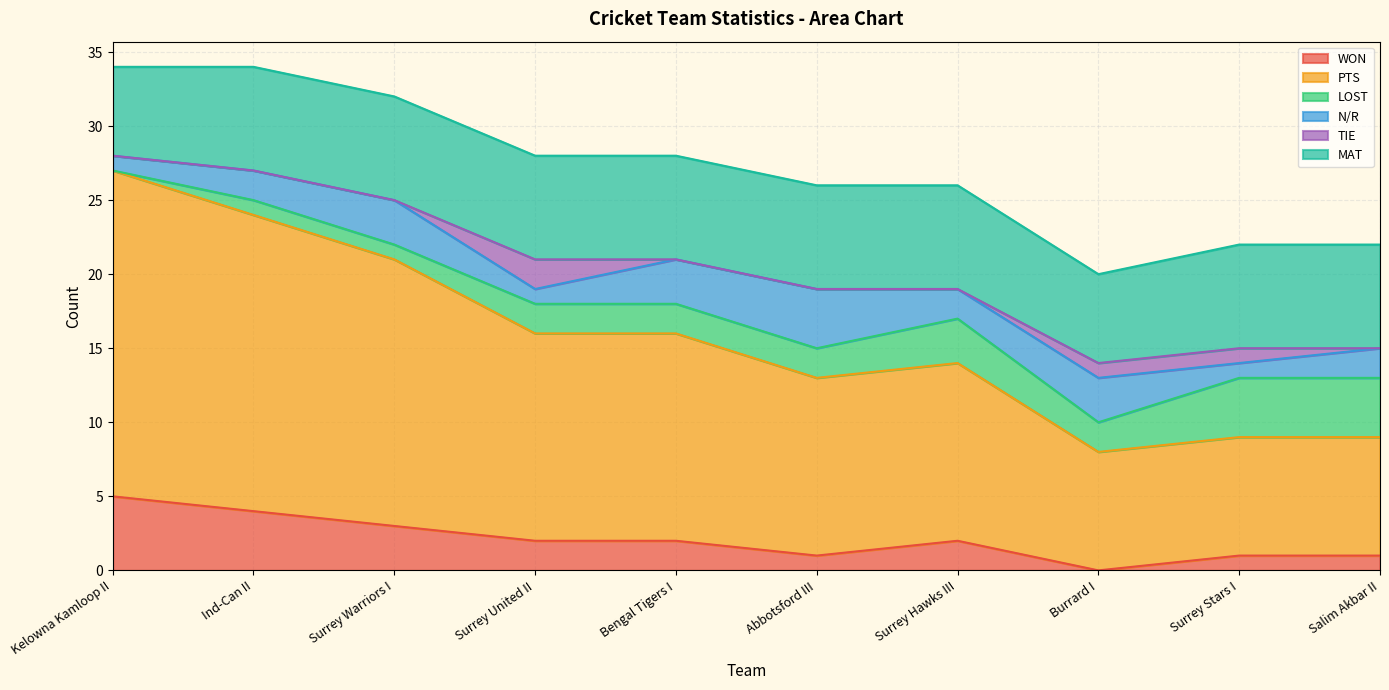

Rank the series at Surrey Hawks III from highest to lowest value.

PTS, MAT, LOST, WON, N/R, TIE